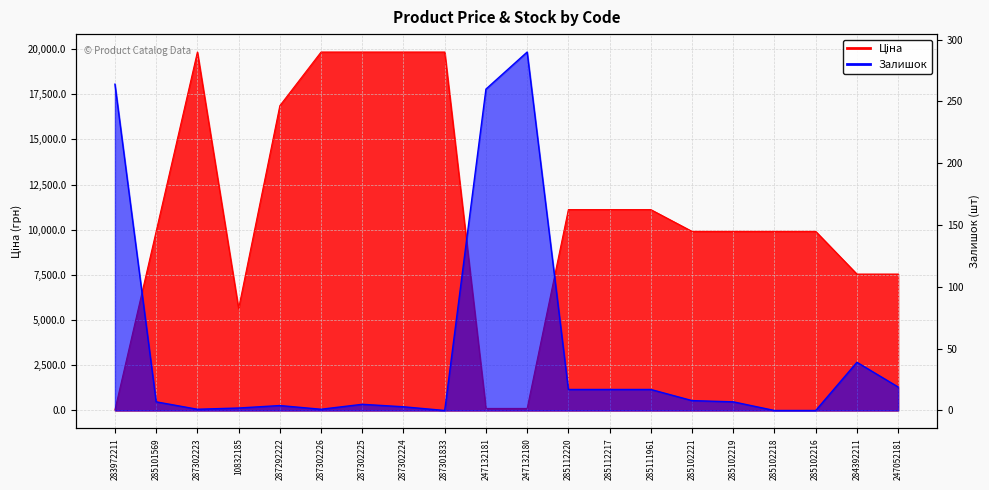

Reading right to left, list all the values displayed in this chart.

Ціна: 7545.9	7545.9	9908.5	9908.5	9908.5	9908.5	11113.6	11113.6	11113.6	113.3	113.3	19831.1	19831.1	19831.1	19831.1	16863.2	5636.0	19831.1	9908.5	32.0
Залишок: 19.0	39.0	0.0	0.0	7.0	8.0	17.0	17.0	17.0	290.0	260.0	0.0	3.0	5.0	1.0	4.0	2.0	1.0	7.0	264.0